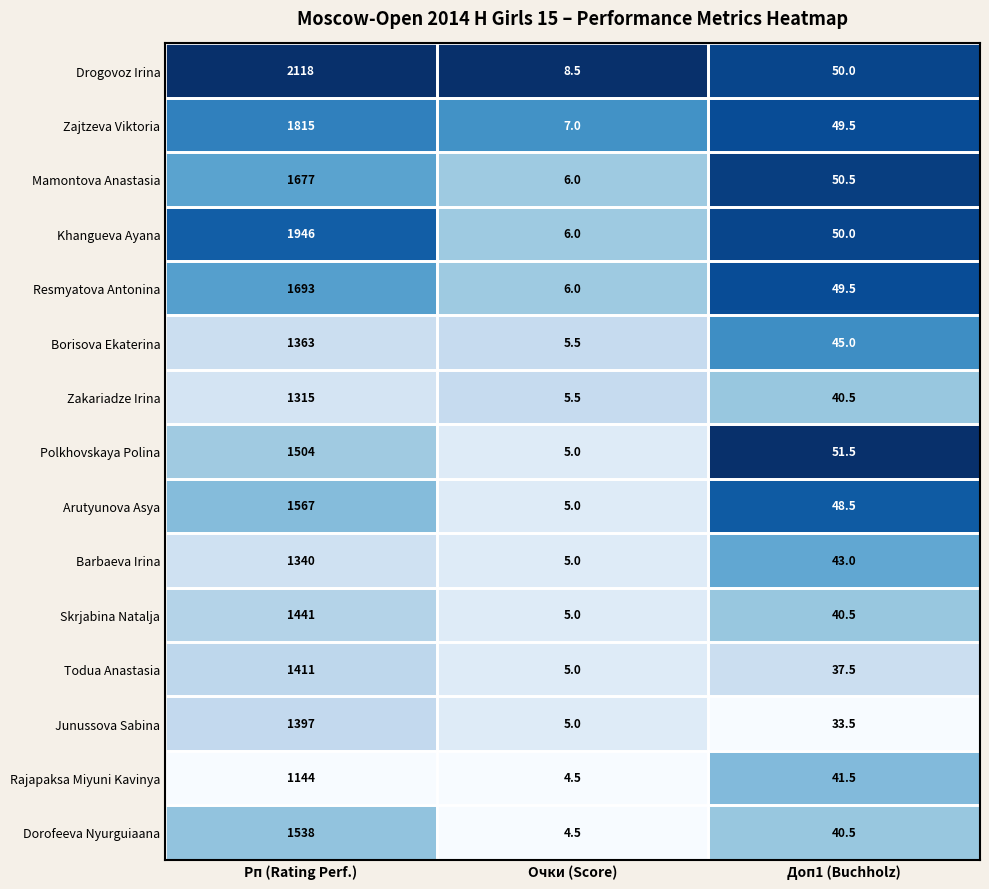

What is the difference between the maximum and minimum values in the Barbaeva Irina series?

1335.0